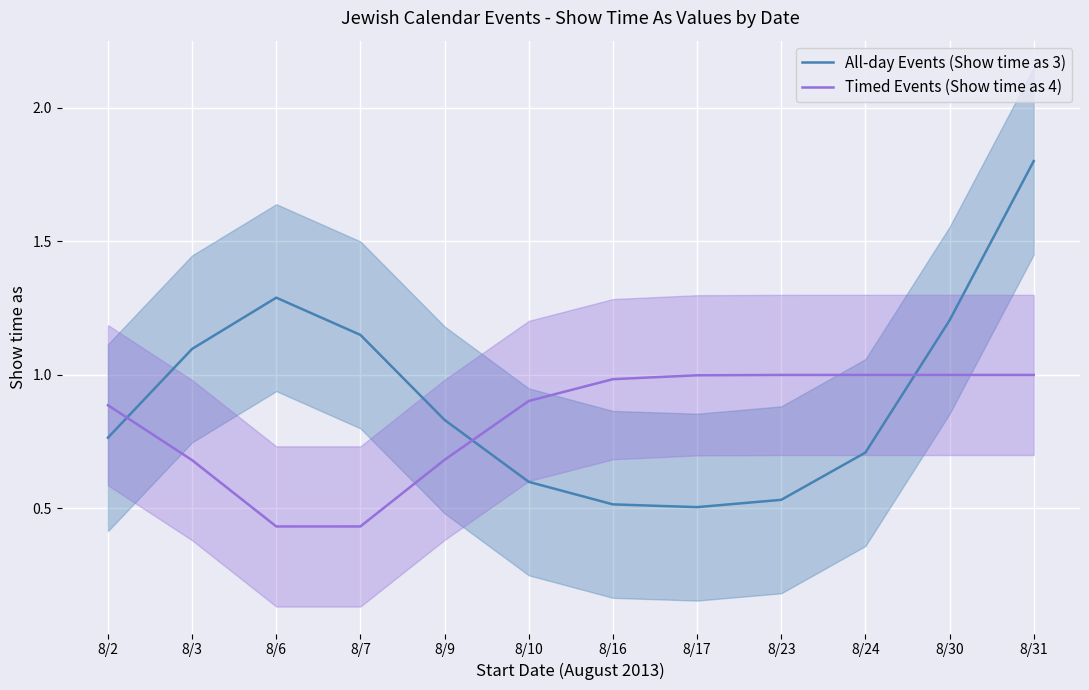

At which label is Timed Events (Show time as 4) closest to 0?

8/6